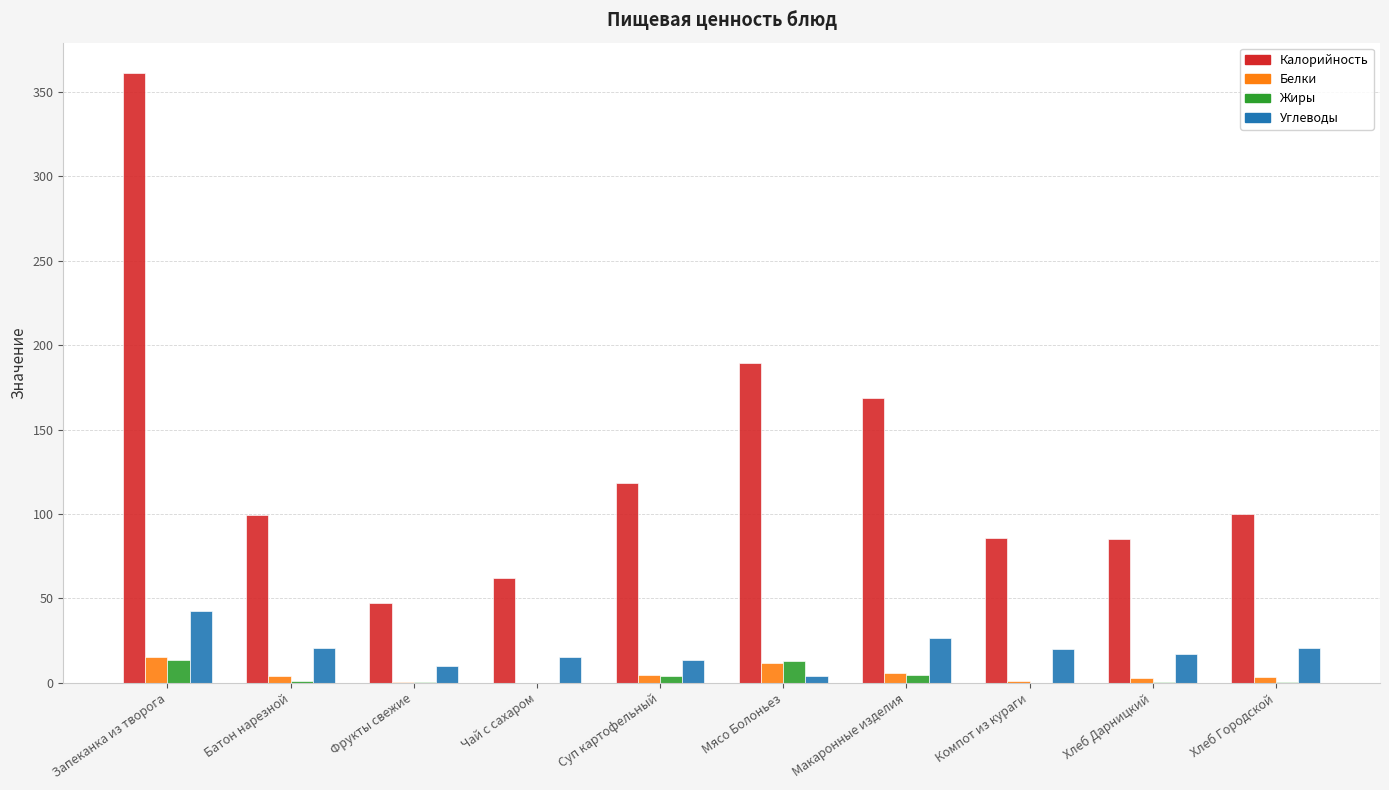

Are the bars horizontal?

No